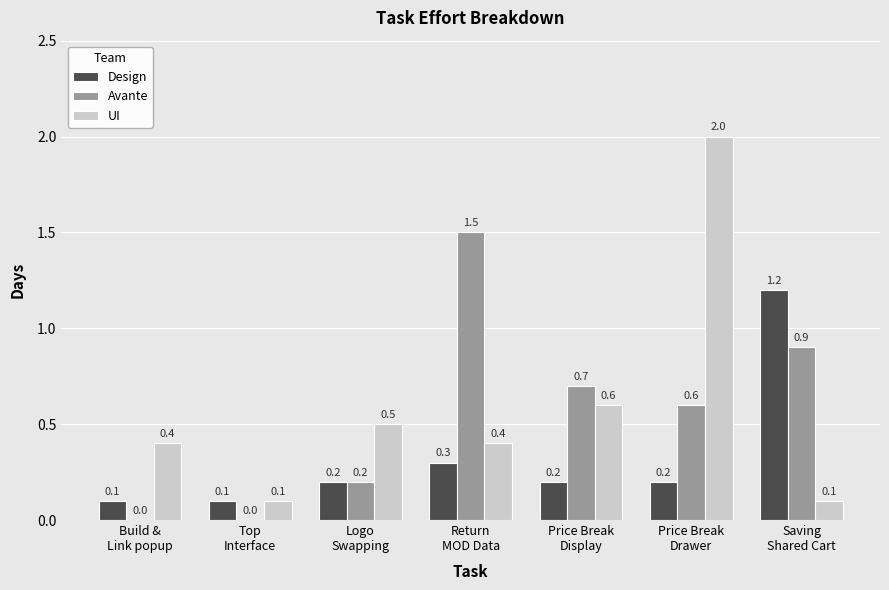

Is the value of Design at Saving
Shared Cart greater than the value of UI at Saving
Shared Cart?

Yes